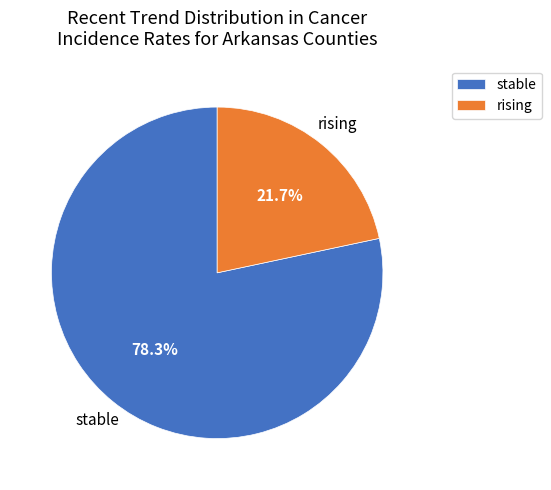

Does any single category account for the majority?

Yes